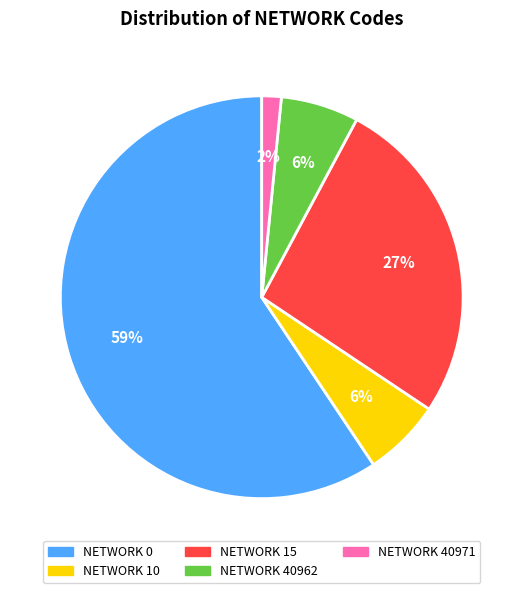

Which has a higher value, NETWORK 10 or NETWORK 40971?

NETWORK 10